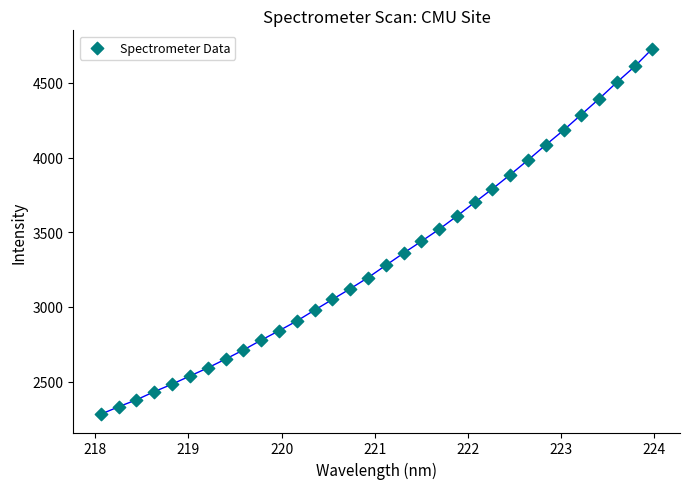

What is the range of X values (max minus min)?

5.9